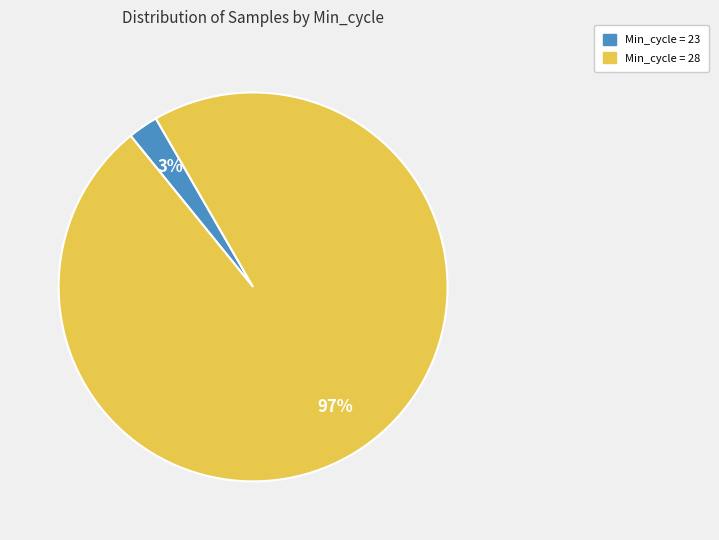

The Min_cycle = 23 slice represents 14% of the pie. True or false?

False